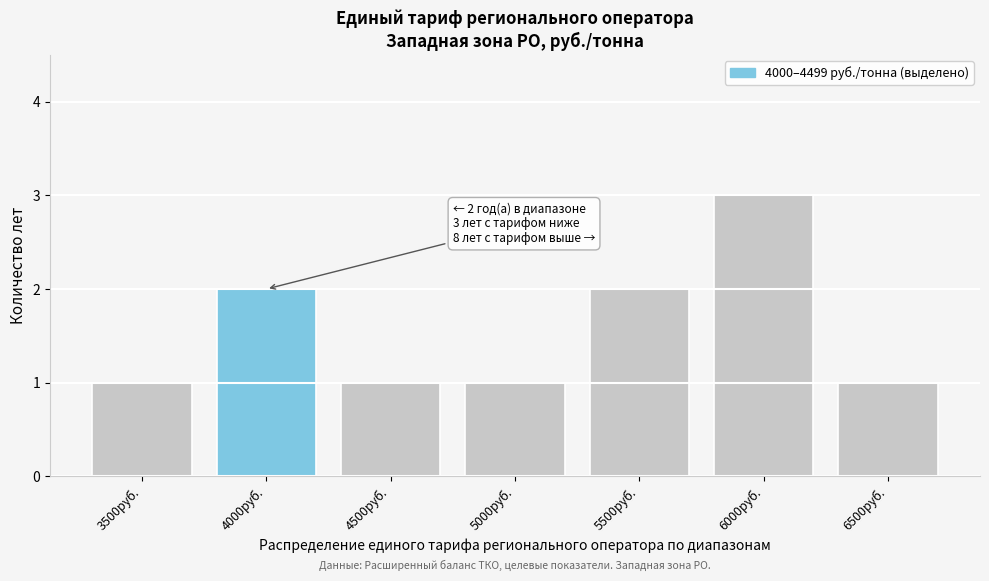

Reading right to left, transcribe all the data shown in this chart.

1	3	2	1	1	2	1